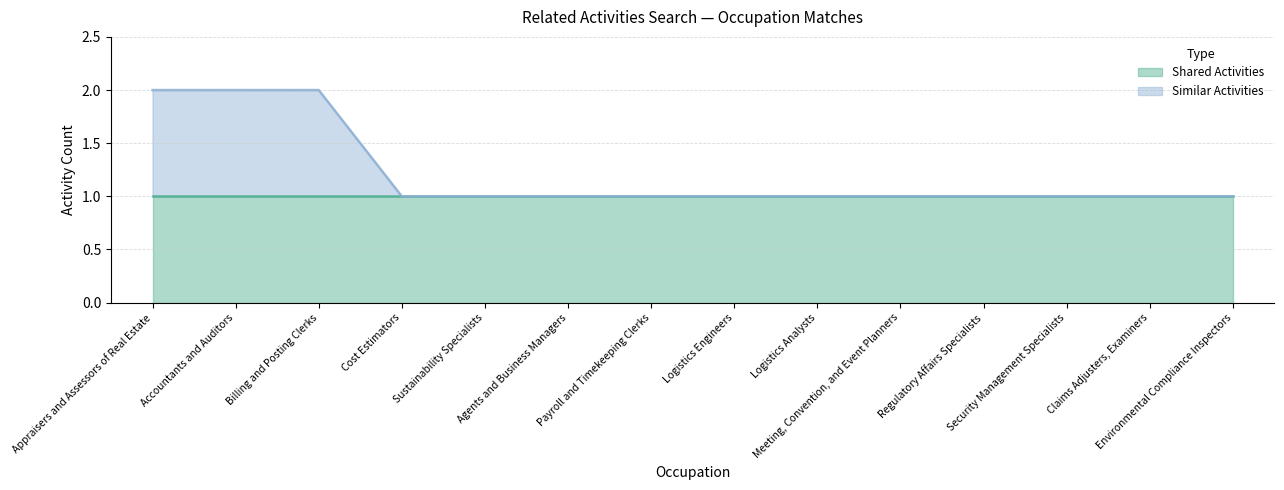

Does the chart display data point markers on the line(s)?

No